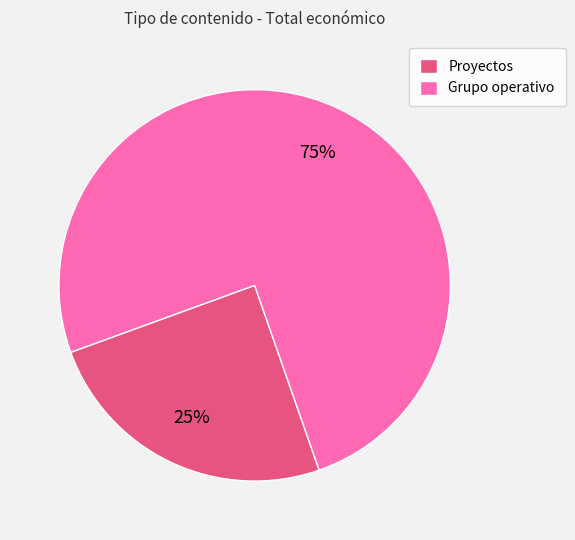

Which has a higher value, Grupo operativo or Proyectos?

Grupo operativo